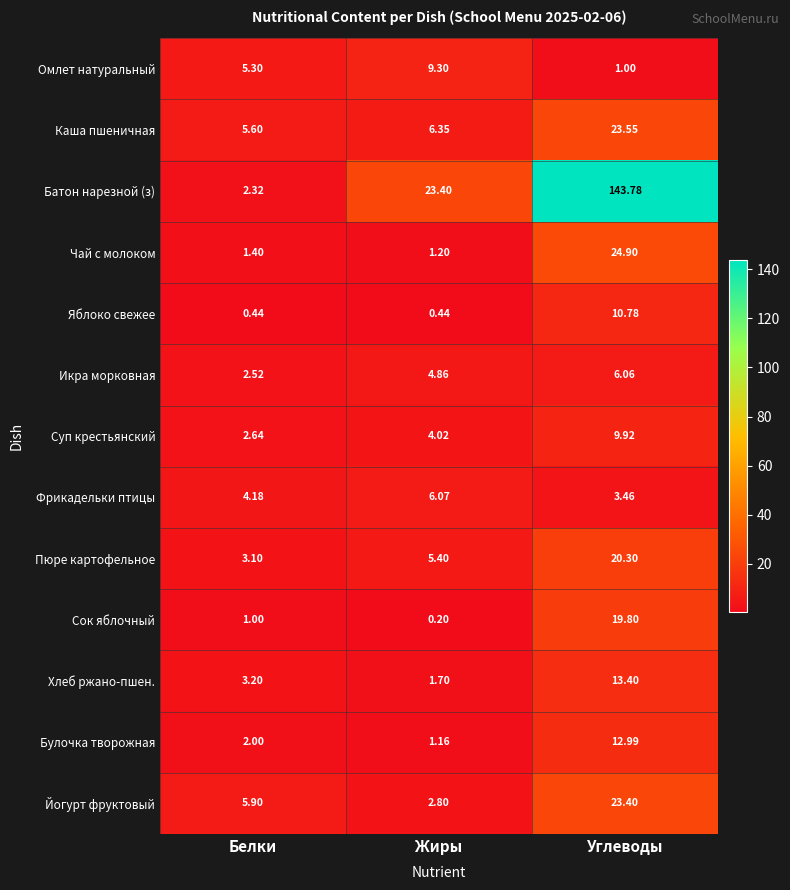

Rank the series at Углеводы from lowest to highest value.

Омлет натуральный, Фрикадельки птицы, Икра морковная, Суп крестьянский, Яблоко свежее, Булочка творожная, Хлеб ржано-пшен., Сок яблочный, Пюре картофельное, Йогурт фруктовый, Каша пшеничная, Чай с молоком, Батон нарезной (з)